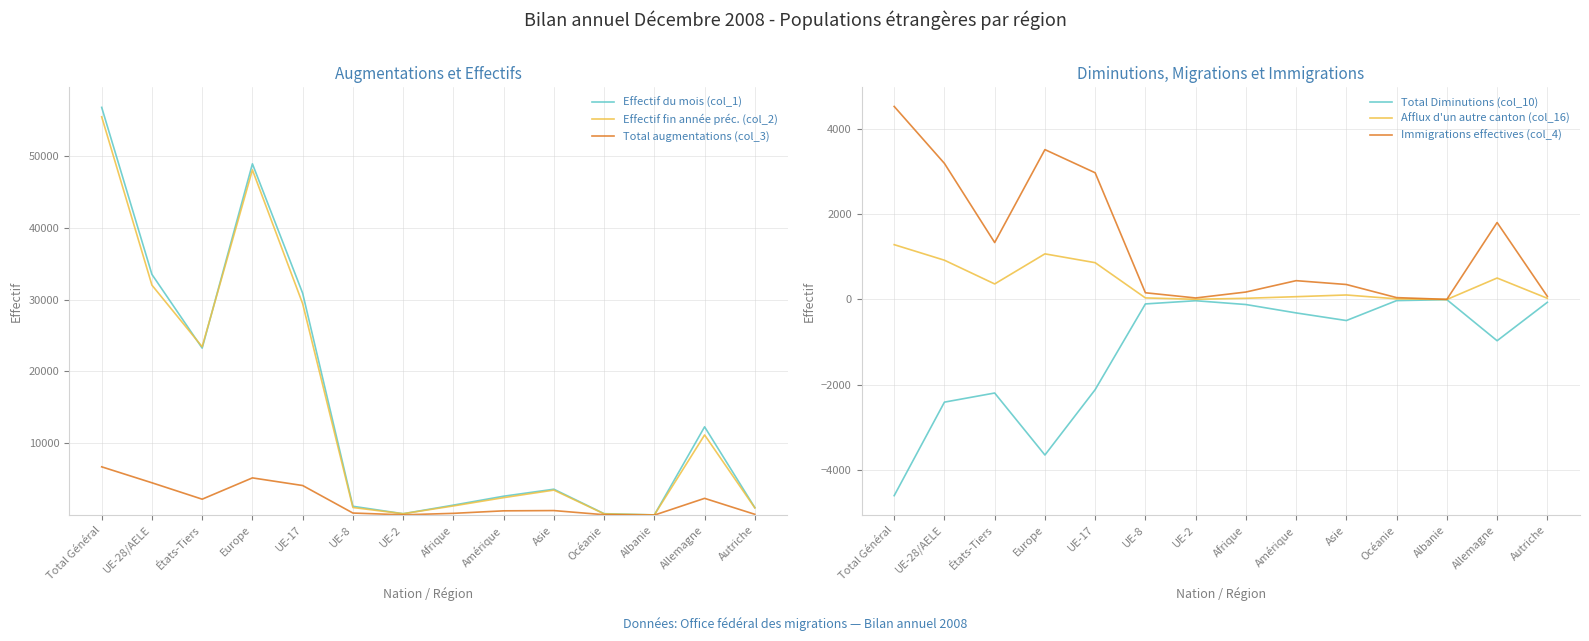

Is it true that Immigrations effectives (col_4) equals 4416 at UE-17?

False